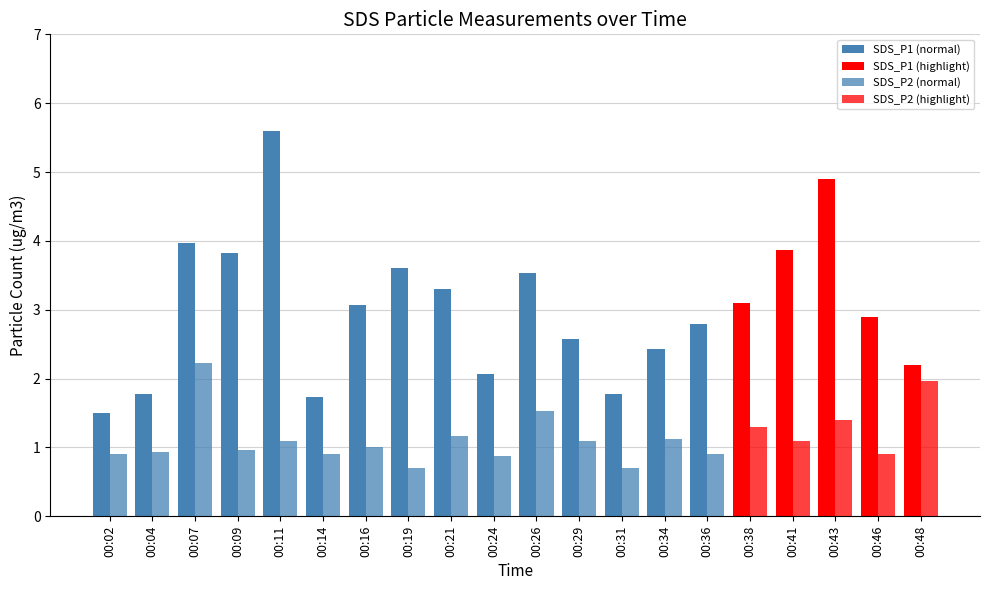

How many distinct data groups are displayed?

2